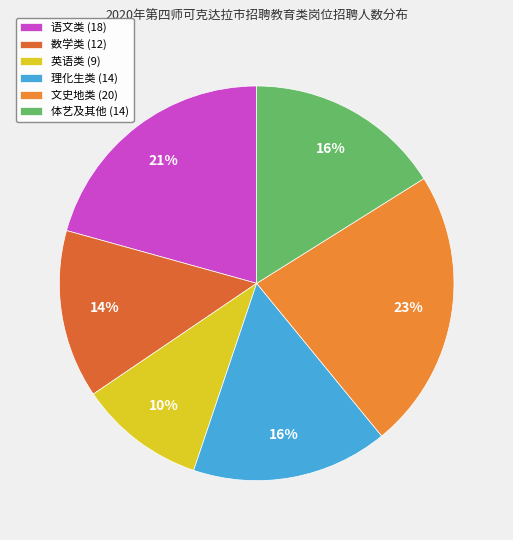

Count the number of slices in the pie.

6